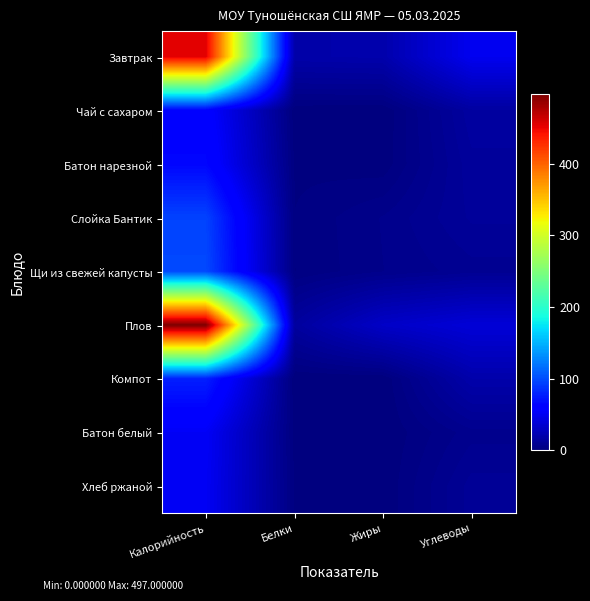

Which series has the widest spread of values?

Плов